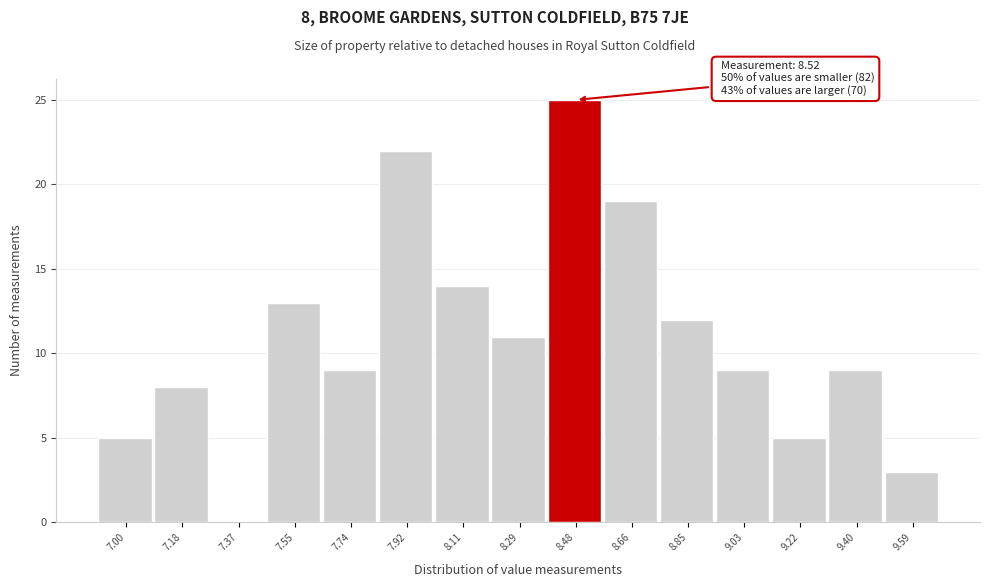

Reading left to right, what are all the values shown in this chart?

7.00=5	7.18=8	7.37=0	7.55=13	7.74=9	7.92=22	8.11=14	8.29=11	8.48=25	8.66=19	8.85=12	9.03=9	9.22=5	9.40=9	9.59=3